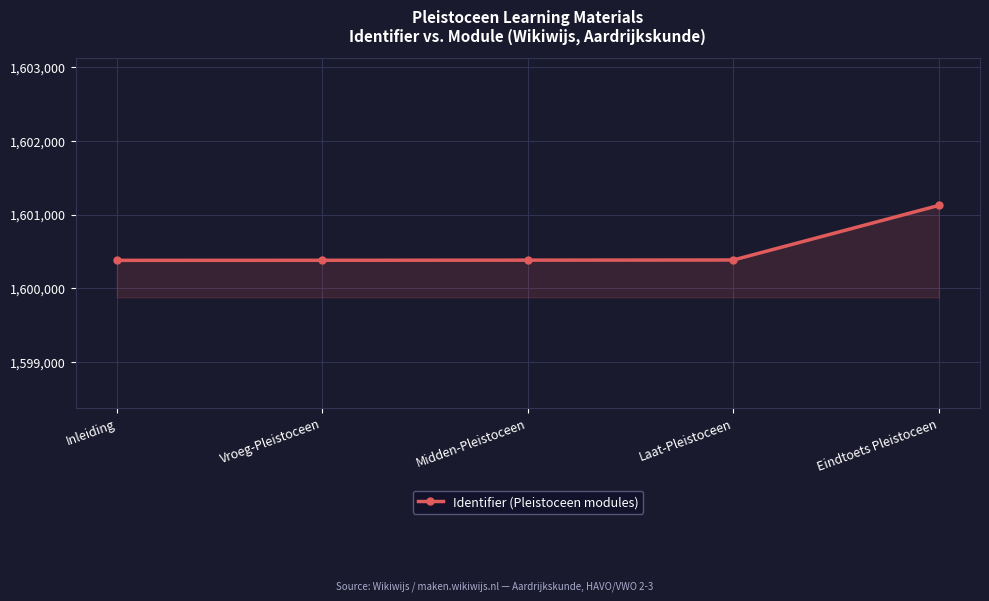

At which label is the value closest to 1600751?

Laat-Pleistoceen